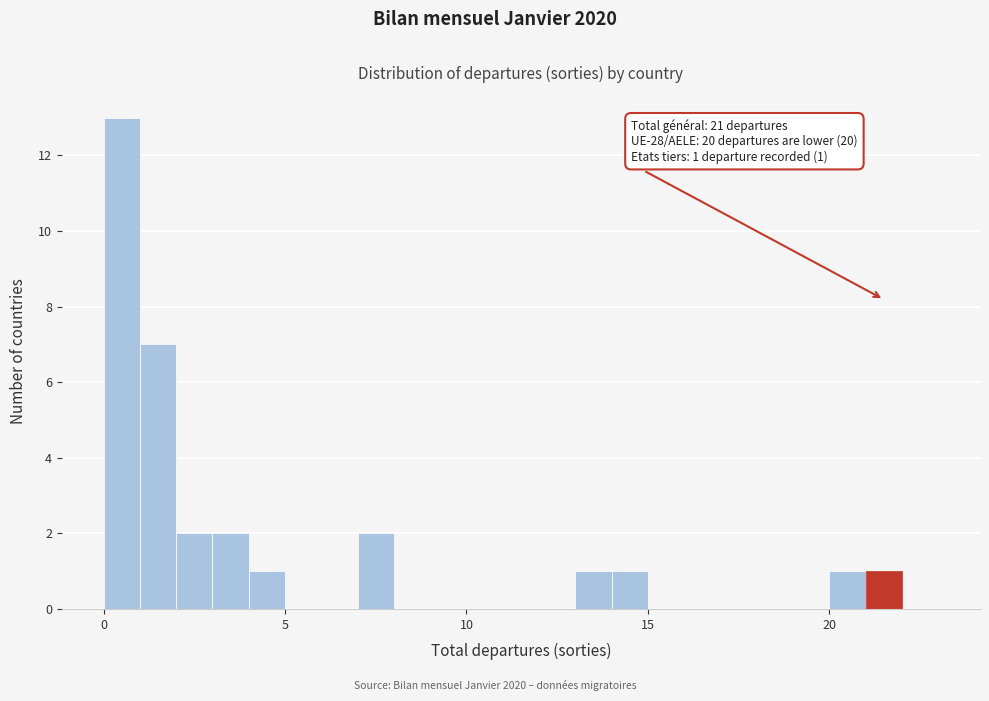

Read against the x-axis, roughly where is the centre of the tallest bar?

0.5